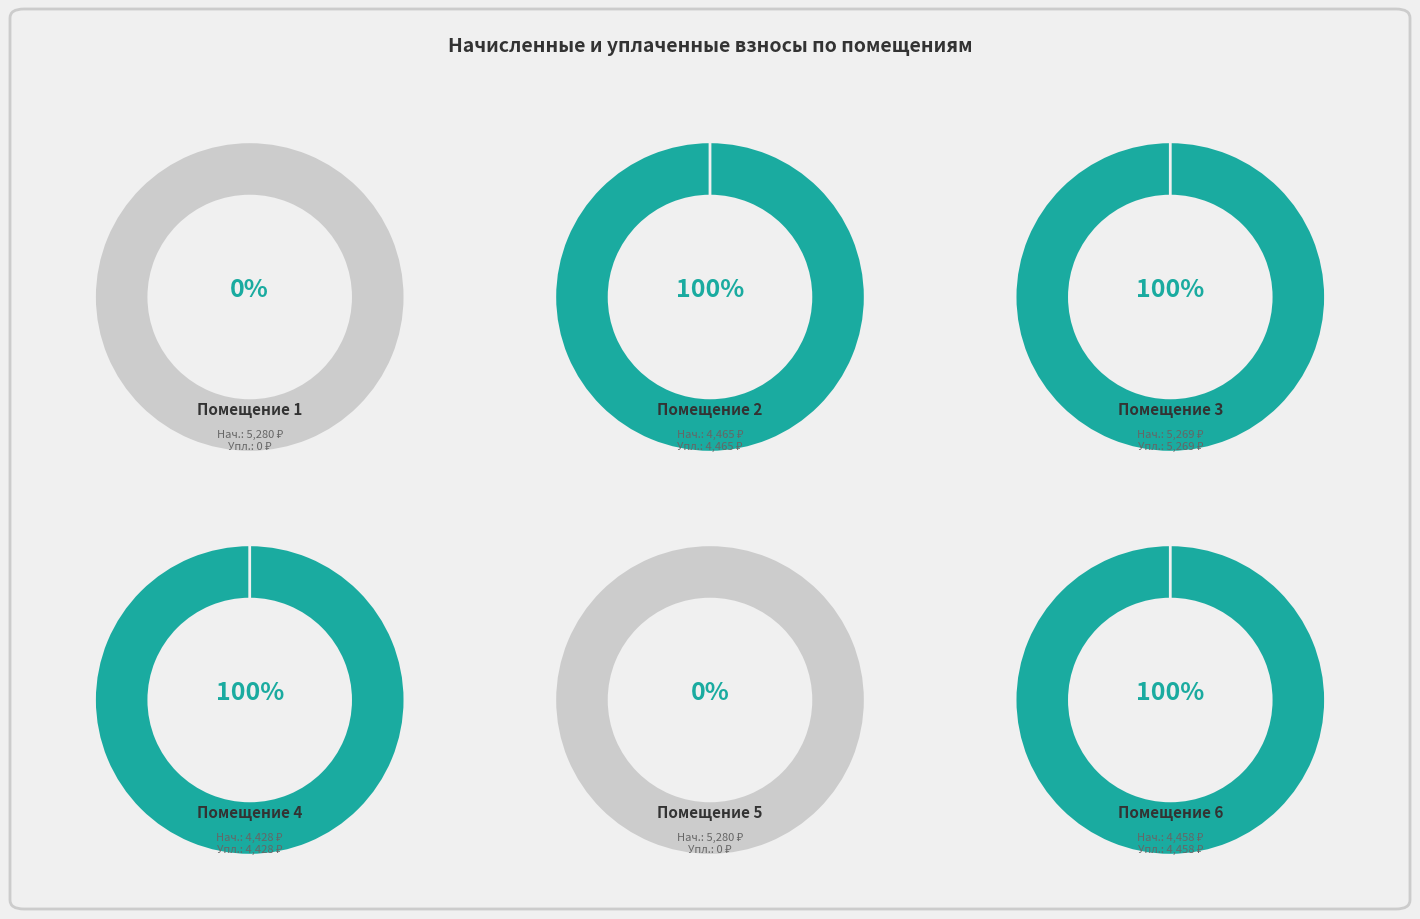

Combined, what portion of the pie is 3 and 1?

36.2%